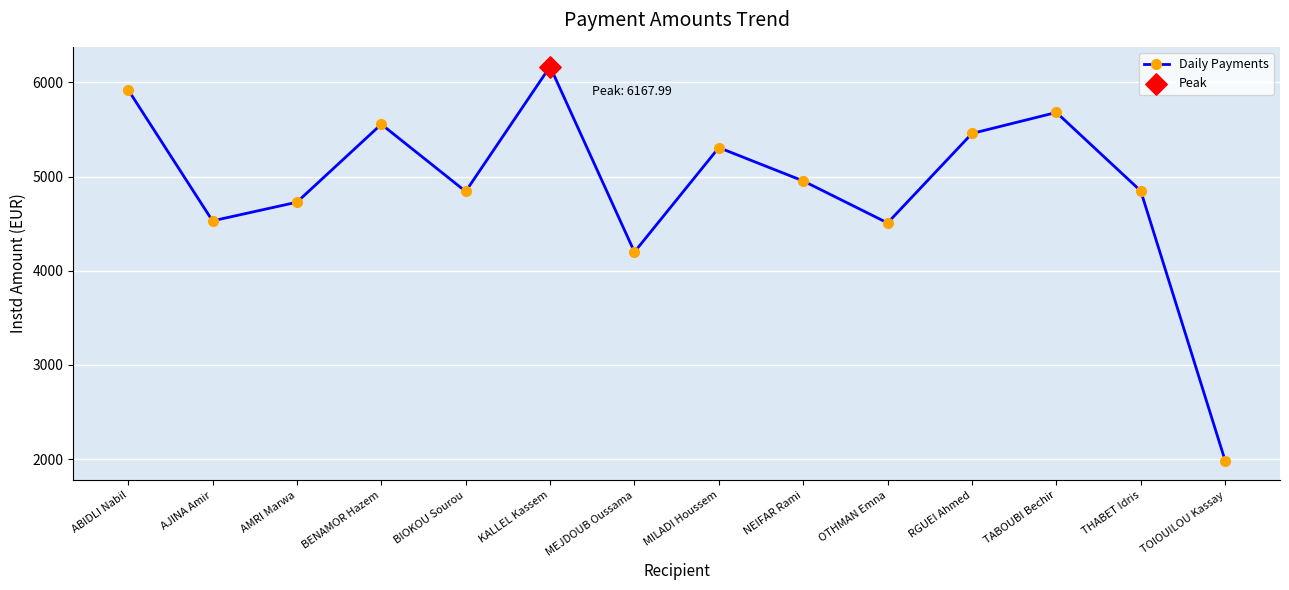

What is the ratio of the value at BENAMOR Hazem to the value at OTHMAN Emna?

1.2